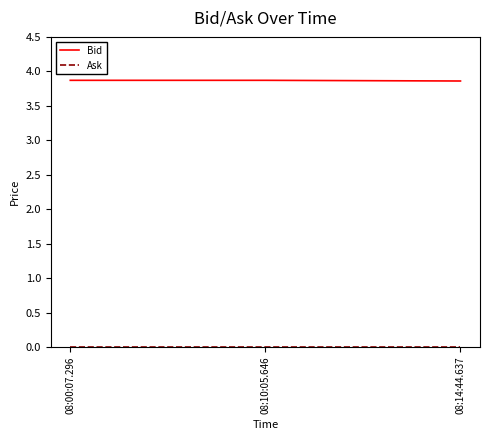

What is the total value across all series at 08:00:07.296?

3.9